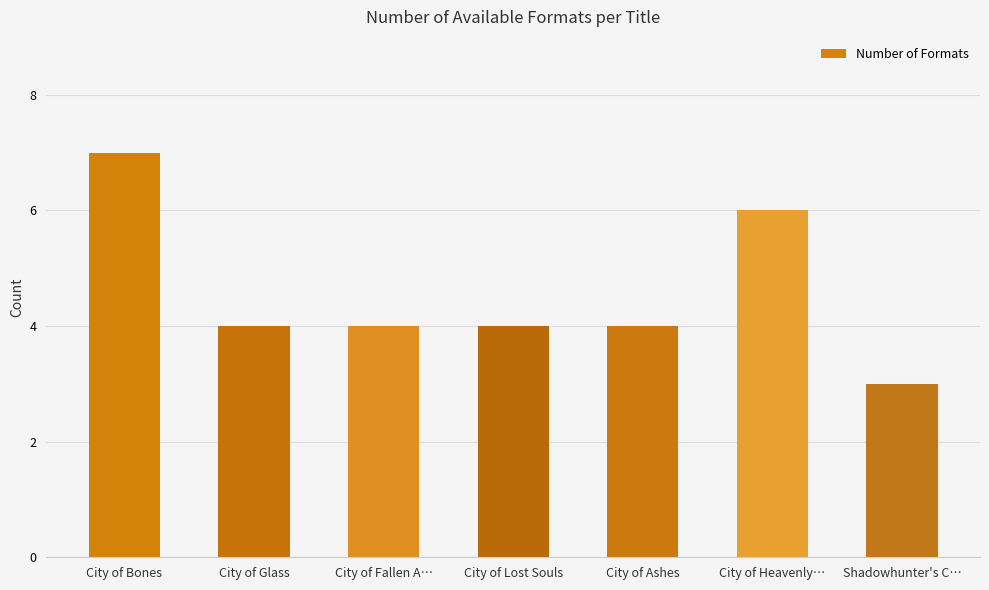

Count the number of data series in this chart.

1